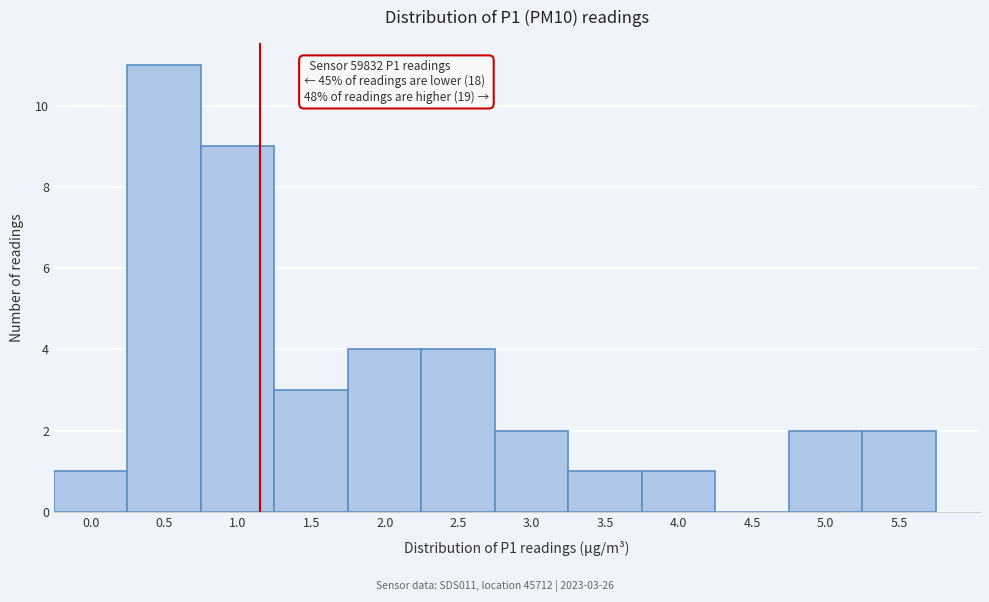

Reading left to right, what are all the values shown in this chart?

0.0=1	0.5=11	1.0=9	1.5=3	2.0=4	2.5=4	3.0=2	3.5=1	4.0=1	4.5=0	5.0=2	5.5=2